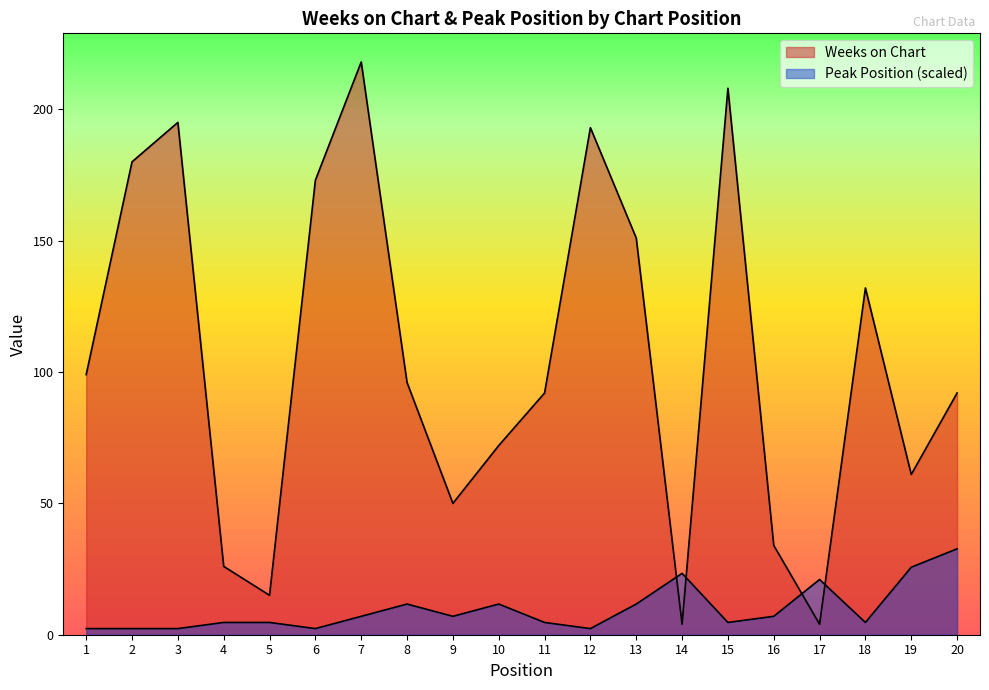

True or false: Weeks on Chart and Peak Position cross at least once.

True